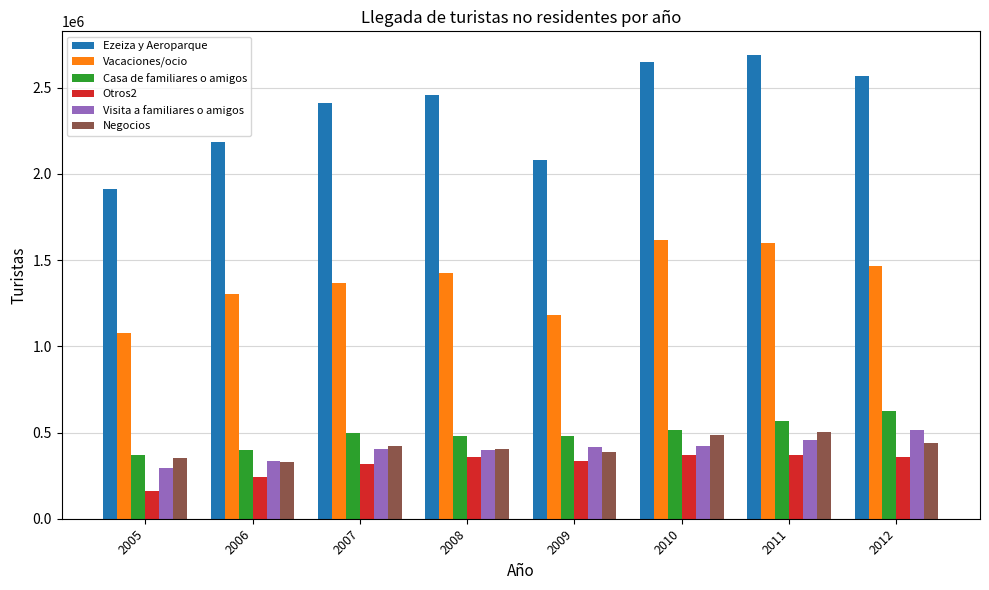

Which series has the largest total across all categories?

Ezeiza y Aeroparque